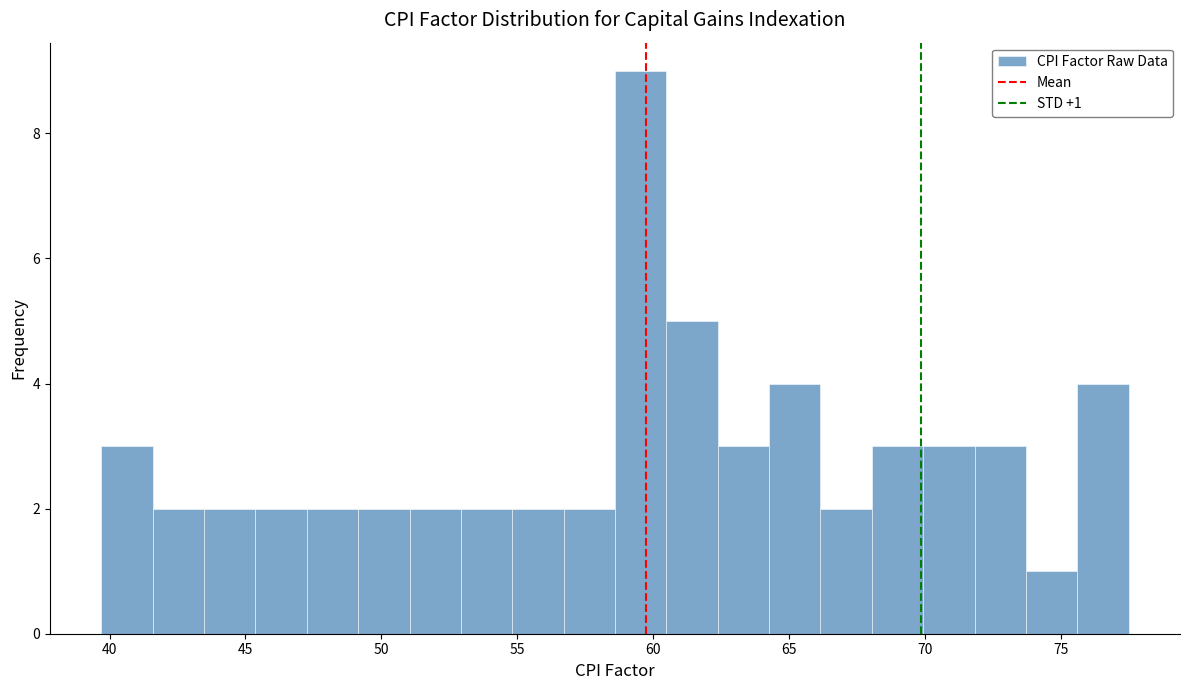

Around what value on the x-axis is the tallest bar? Give the approximate position of its centre, as read against the axis.

59.5